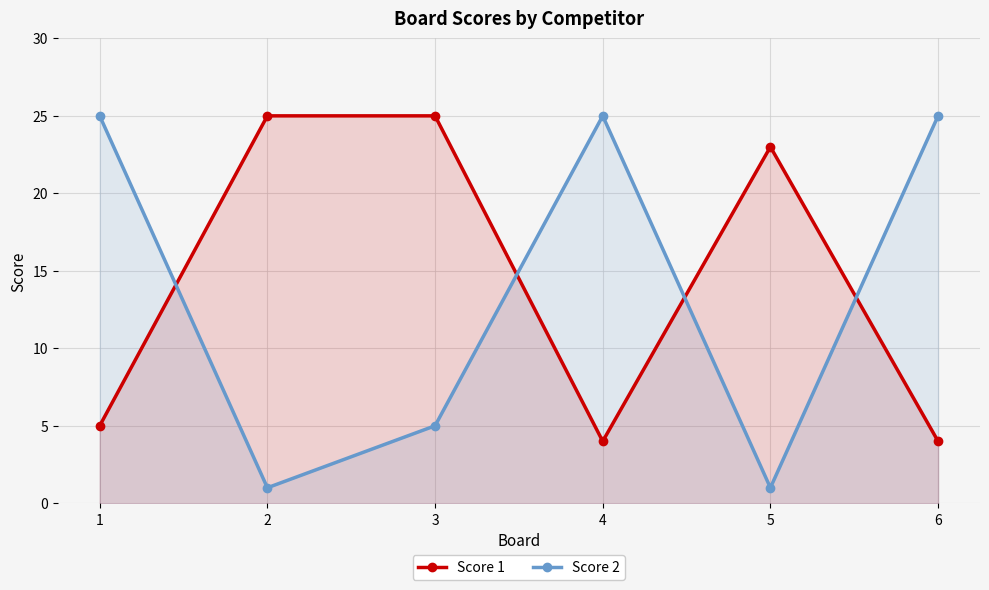

Rank the categories by Score 2 value from lowest to highest.

2, 5, 3, 1, 4, 6